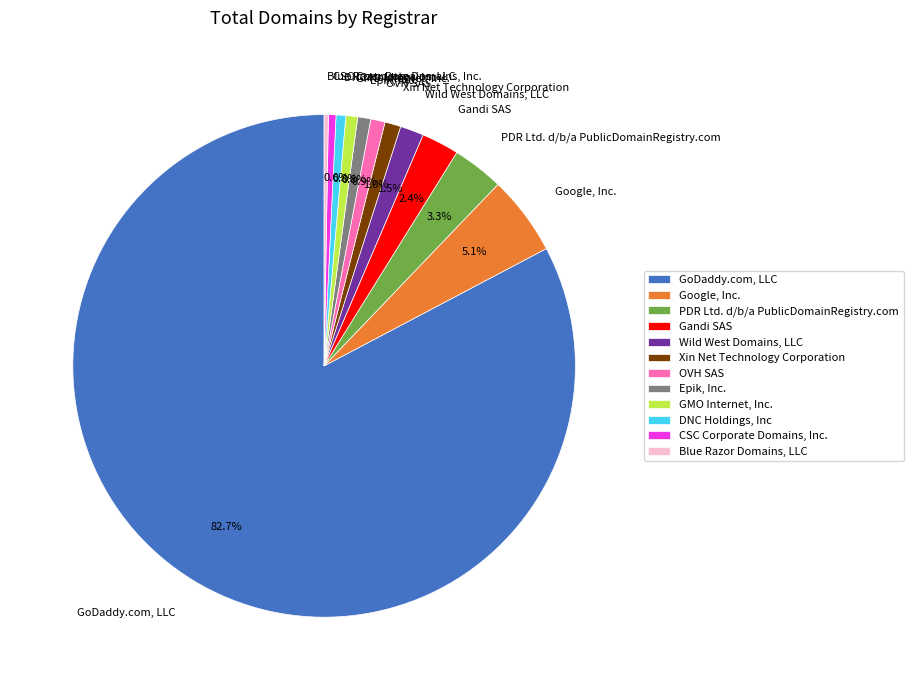

To the nearest percent, what is the combined percentage of Google, Inc. and PDR Ltd. d/b/a PublicDomainRegistry.com?

8%